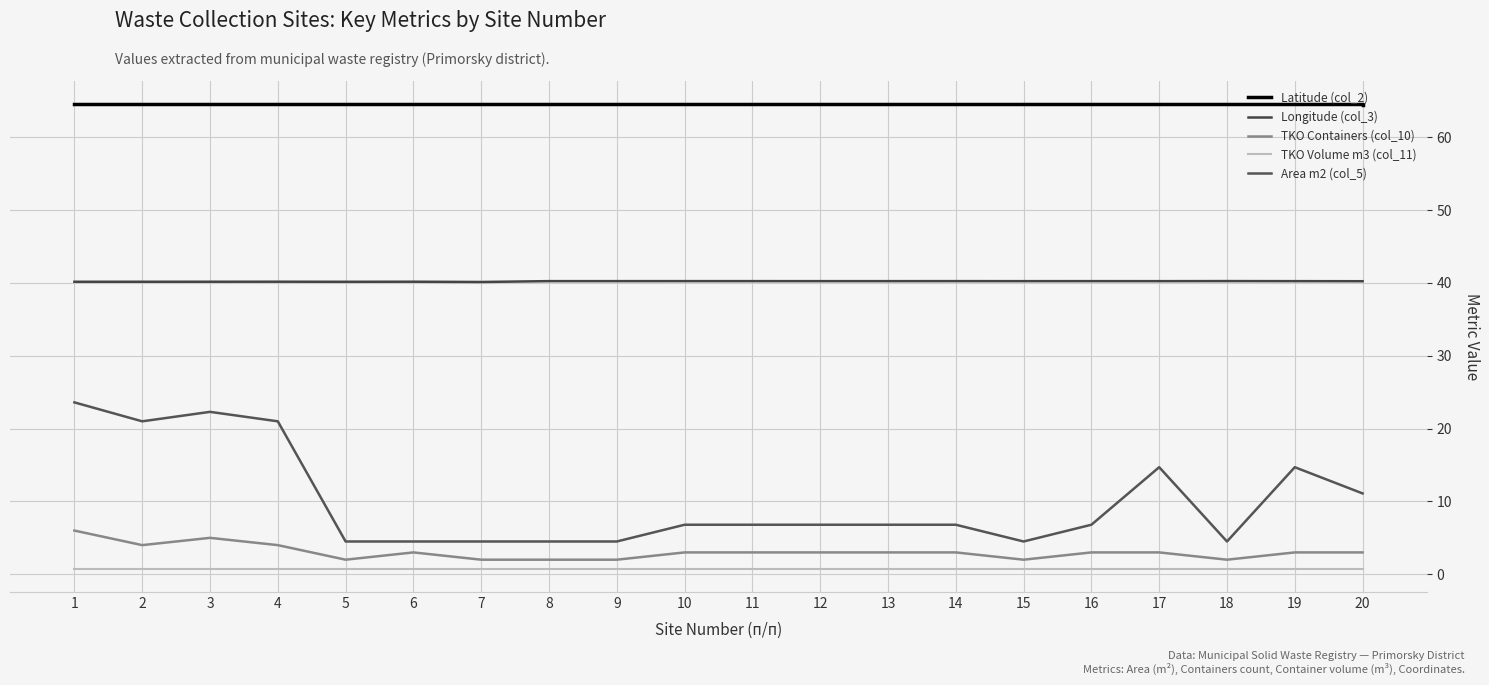

What is the value of the Longitude (col_3) point at the 20th from the left?

40.2